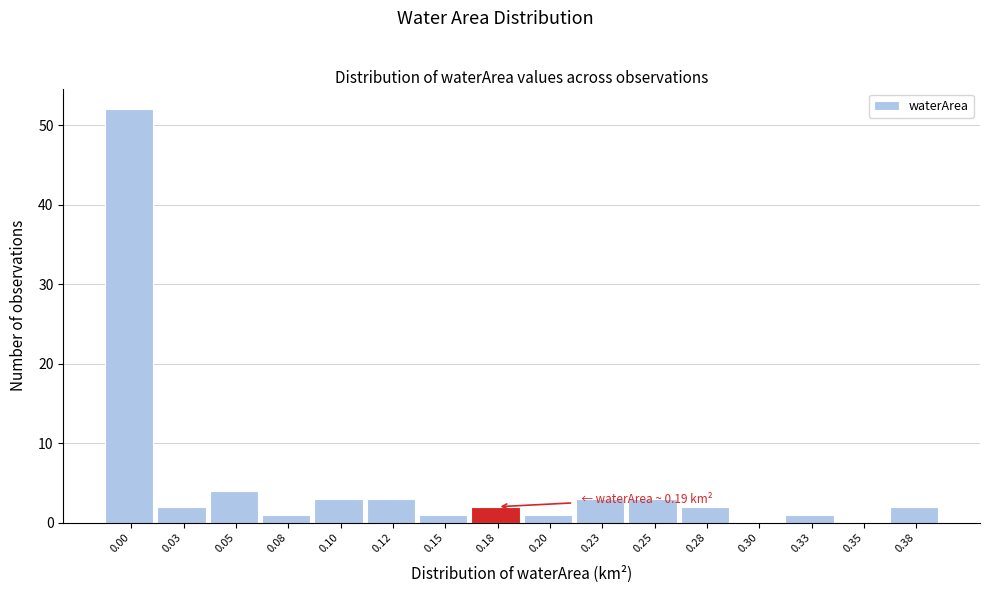

Reading left to right, what are all the values shown in this chart?

0.00=52	0.03=2	0.05=4	0.08=1	0.10=3	0.12=3	0.15=1	0.18=2	0.20=1	0.23=3	0.25=3	0.28=2	0.30=0	0.33=1	0.35=0	0.38=2